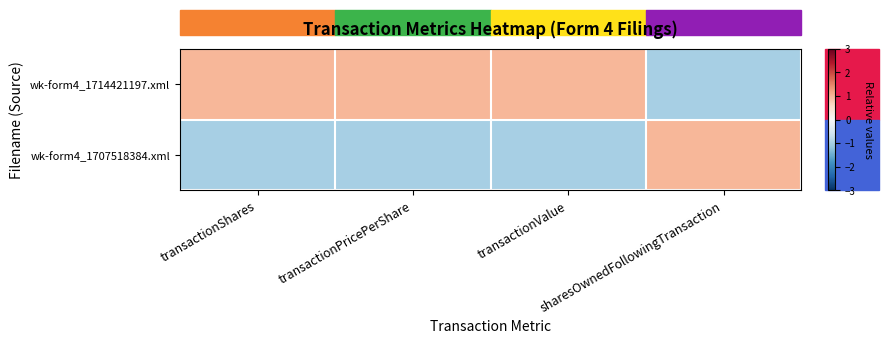

Reading left to right, what are all the values shown in this chart?

wk-form4_1714421197.xml: transactionShares=1.0	transactionPricePerShare=1.0	transactionValue=1.0	sharesOwnedFollowingTransaction=-1.0
wk-form4_1707518384.xml: transactionShares=-1.0	transactionPricePerShare=-1.0	transactionValue=-1.0	sharesOwnedFollowingTransaction=1.0